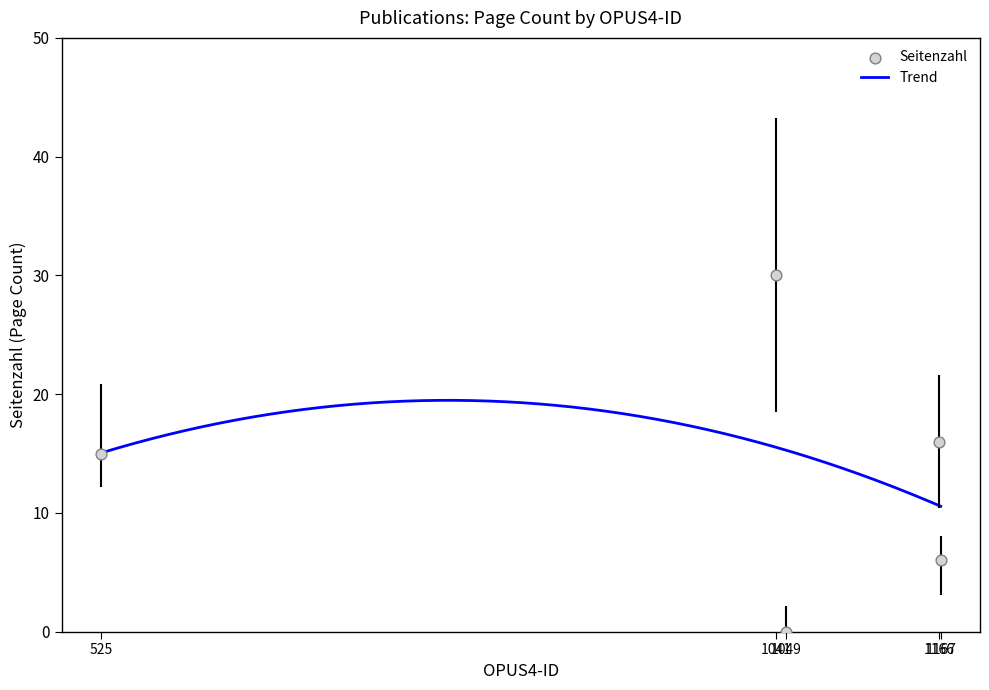

What is the change in value from 1041 to 1166?

-14